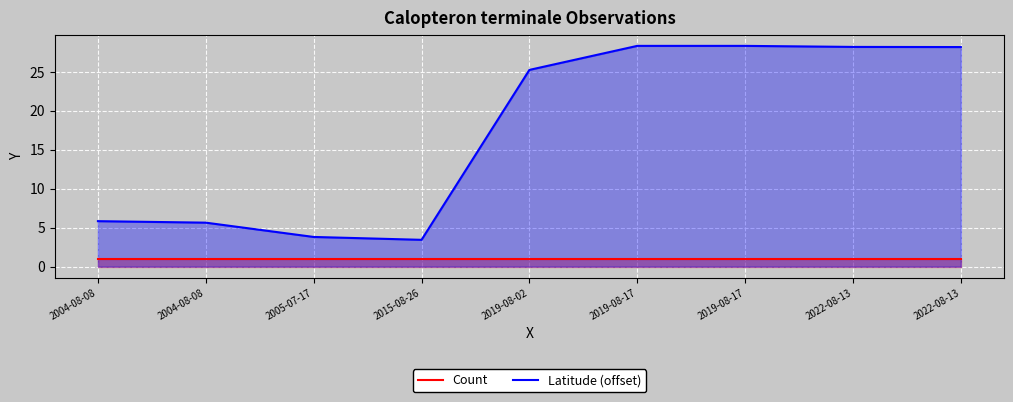

At which category does Latitude (offset) reach its first local peak?

2019-08-17